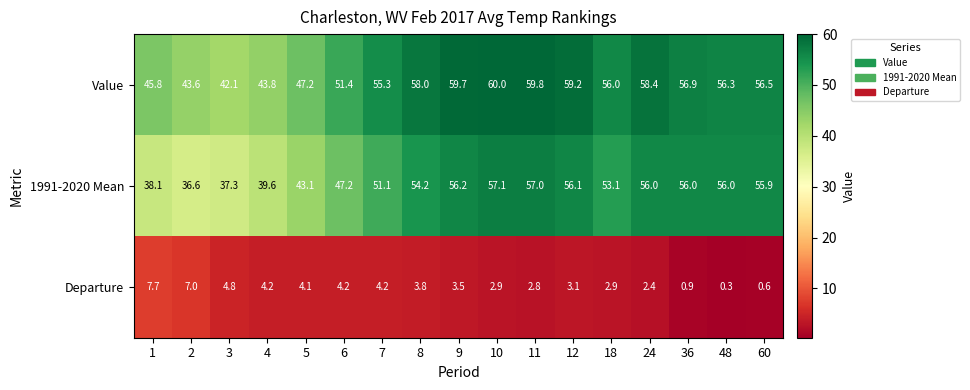

Where is Departure nearest to the value 4?

5